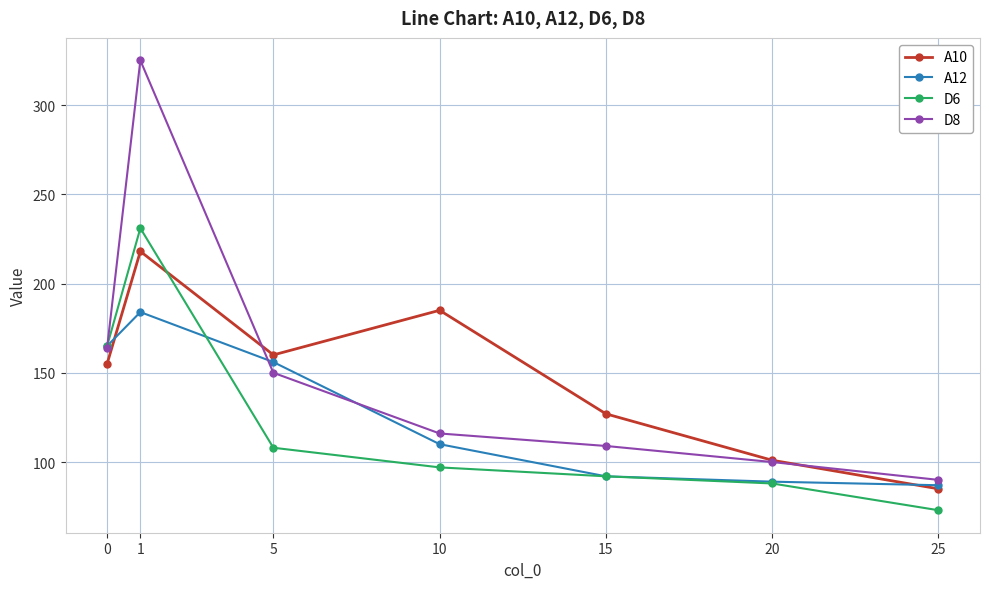

What is the total value across all series at 15?

420